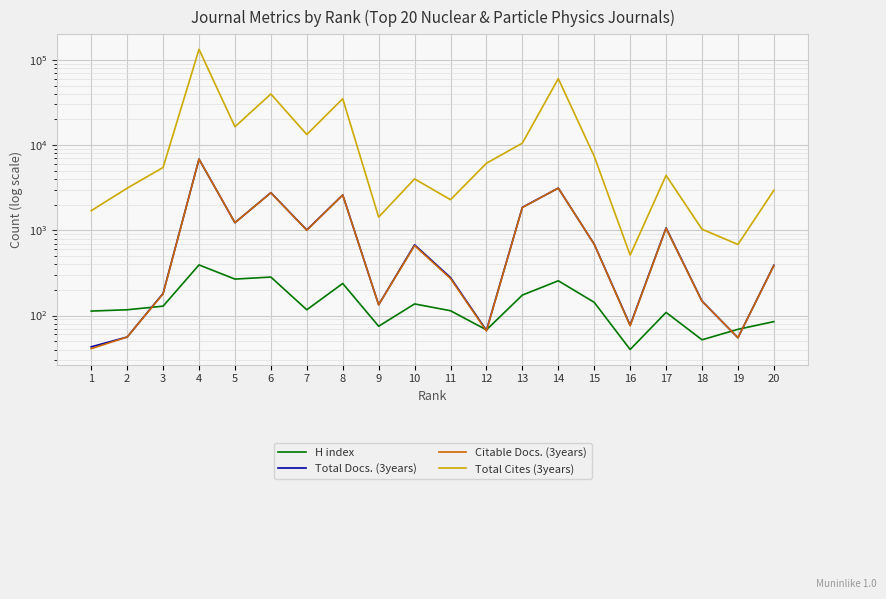

What is the value of the Total Docs. (3years) point at the 14th from the left?

3127